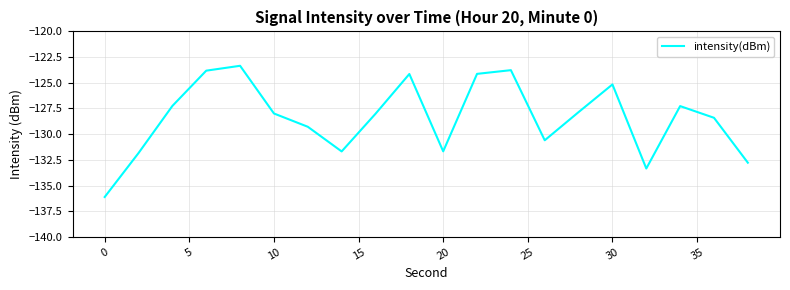

What is the minimum value shown in the chart?

-136.1